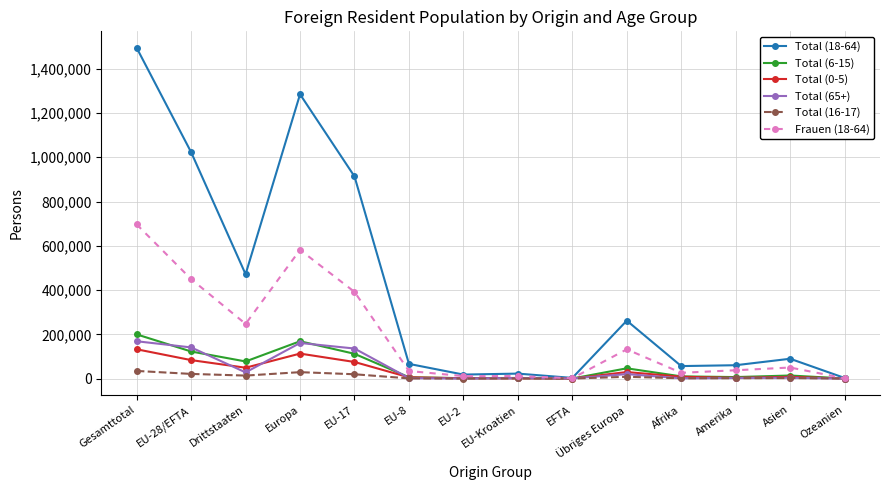

How many data points does each series have?

14